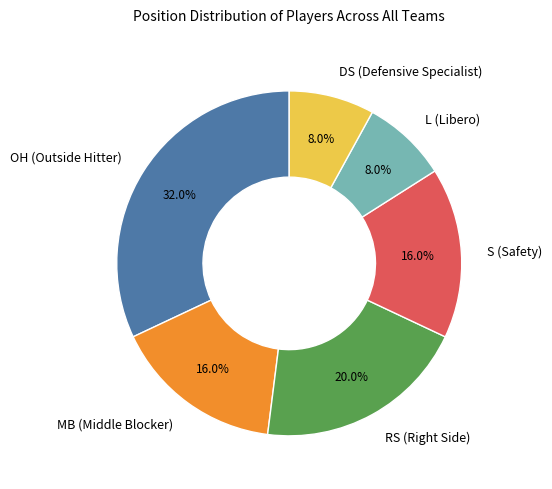

True or false: DS (Defensive Specialist) accounts for 8% of the total.

True